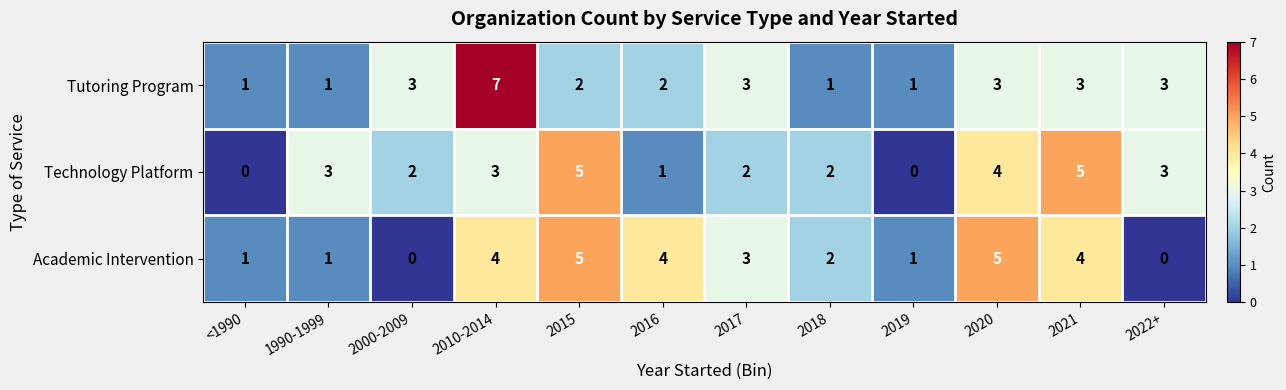

Count the number of categories in the chart.

12